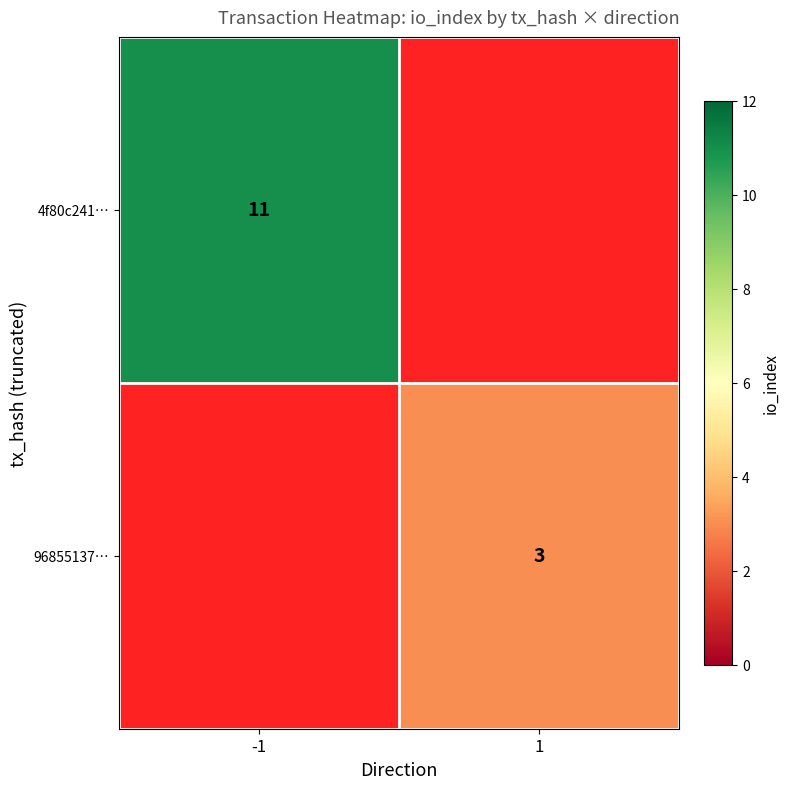

At how many categories does at least one series exceed 7?

1